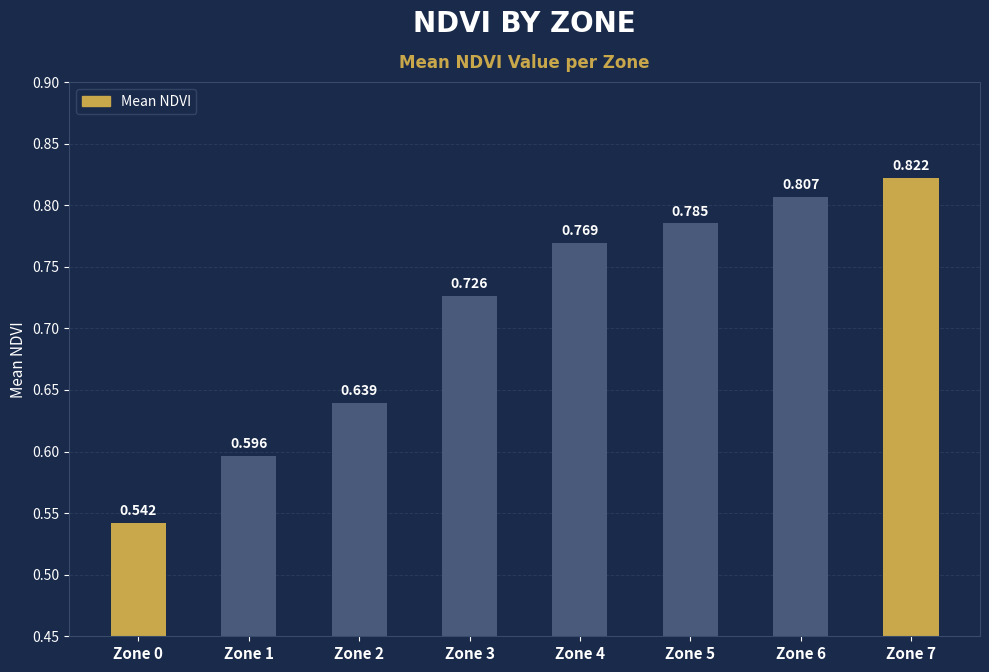

The chart shows a value of 0.8 at Zone 4. True or false?

True